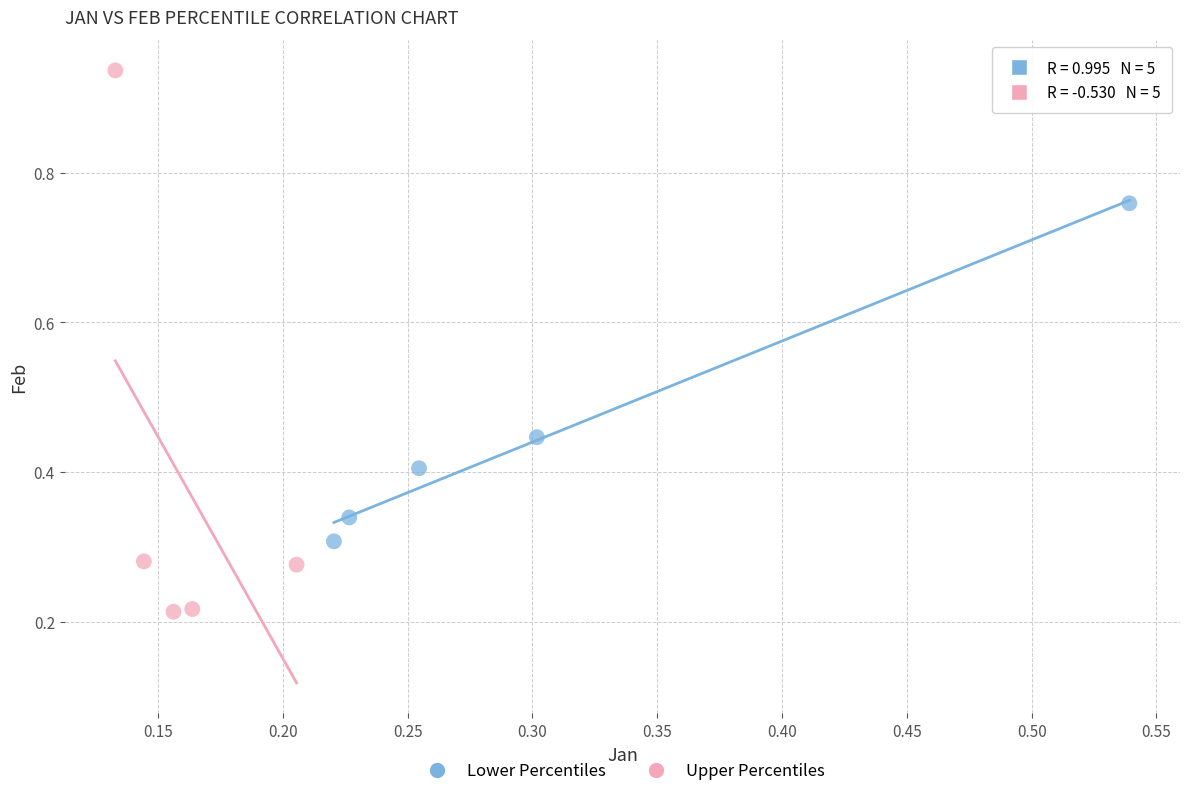

Which series contains the lowest Y value?

Upper Percentiles